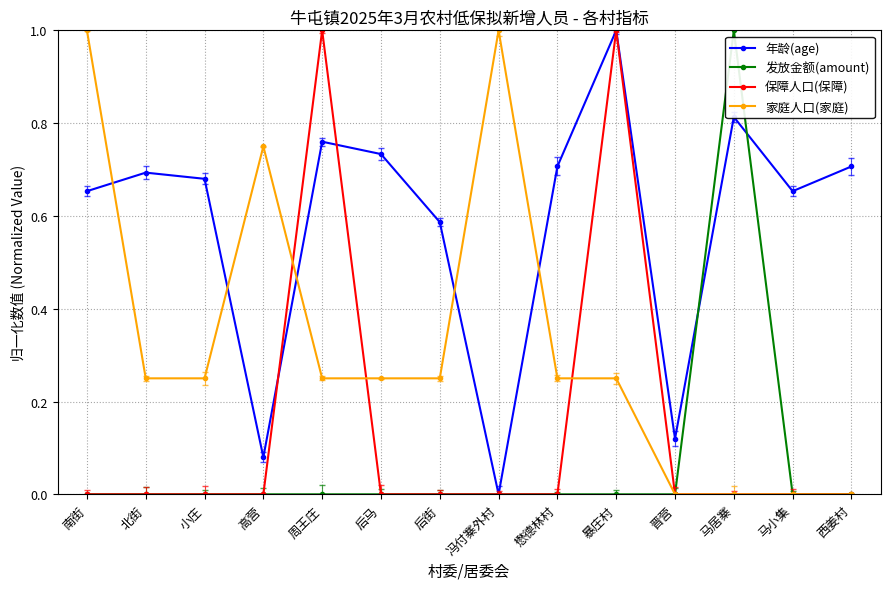

Is the value of 年龄(age) at 后街 greater than the value of 保障人口(保障) at 晋营?

Yes